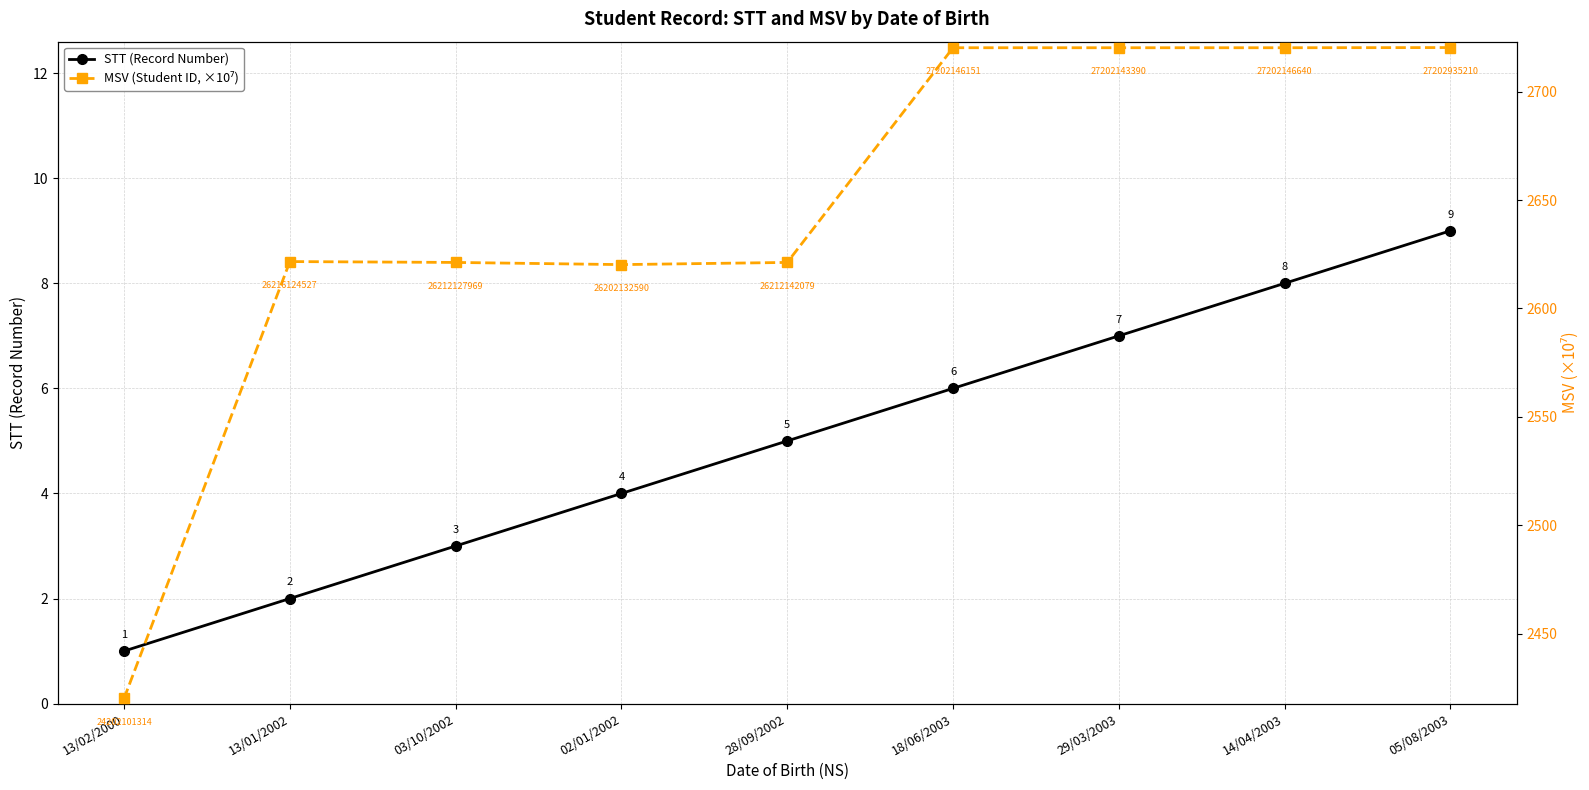

True or false: STT (Record Number) and MSV (Student ID, ×10⁷) intersect in this chart.

False